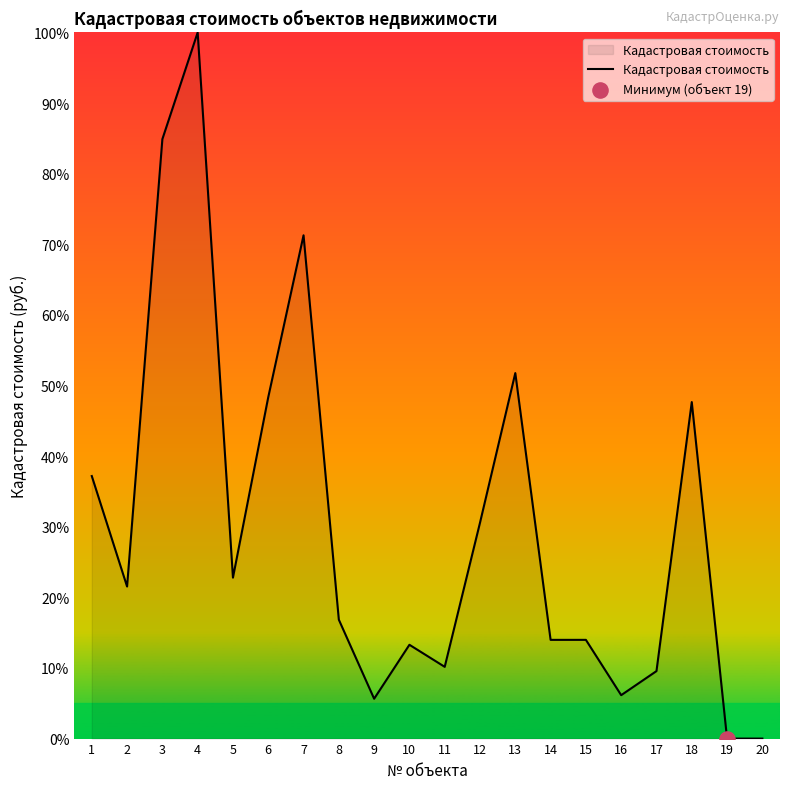

What is the change in value from 16 to 19?

-6.1